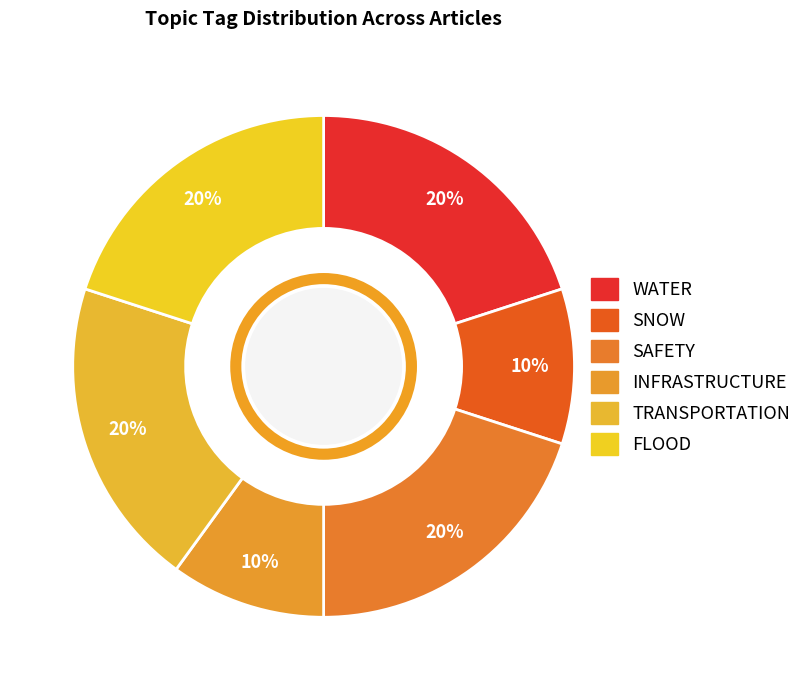

How many segments does this pie chart have?

6